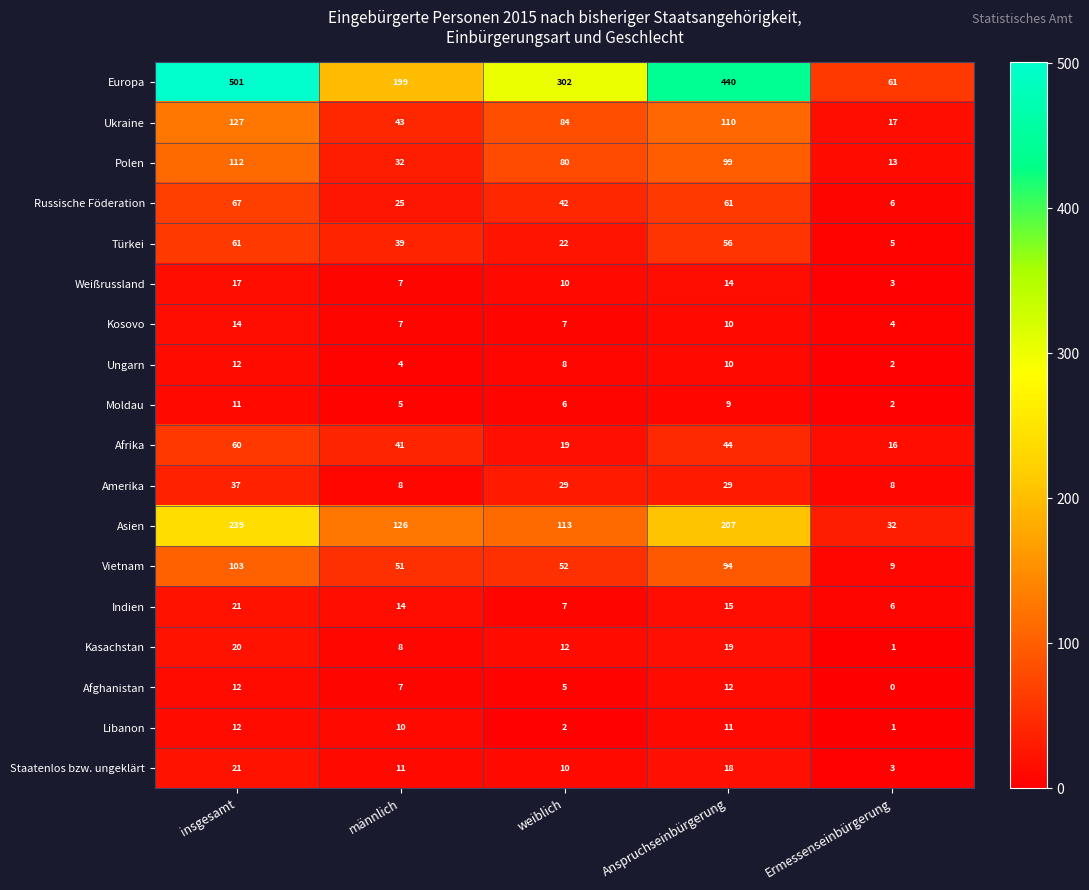

How many distinct data groups are displayed?

18